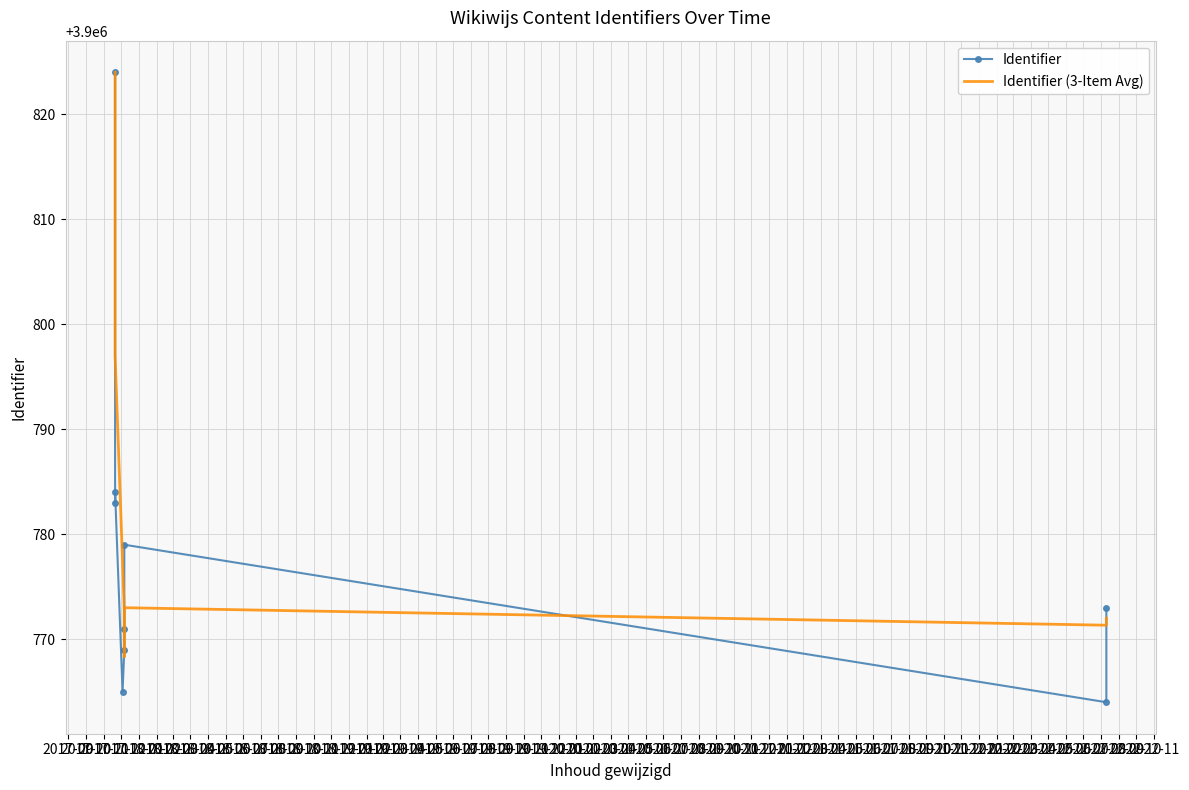

How many data points in Identifier (3-Item Avg) are above 3900773?

4